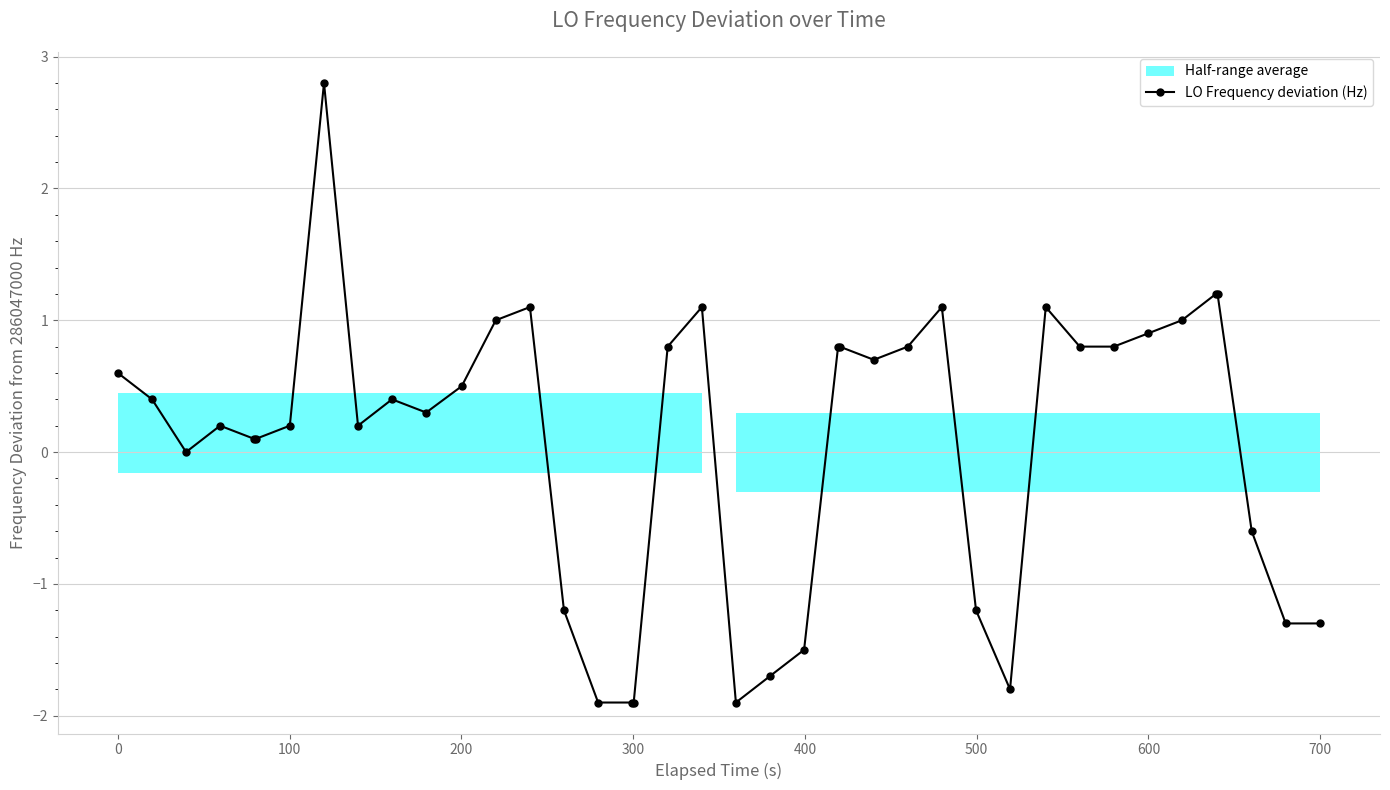

True or false: LO Frequency deviation (Hz) has more than 2 interior local peaks.

True